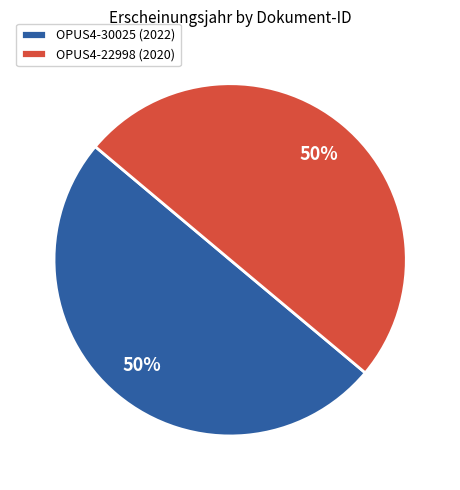

How many slices are in this pie chart?

2